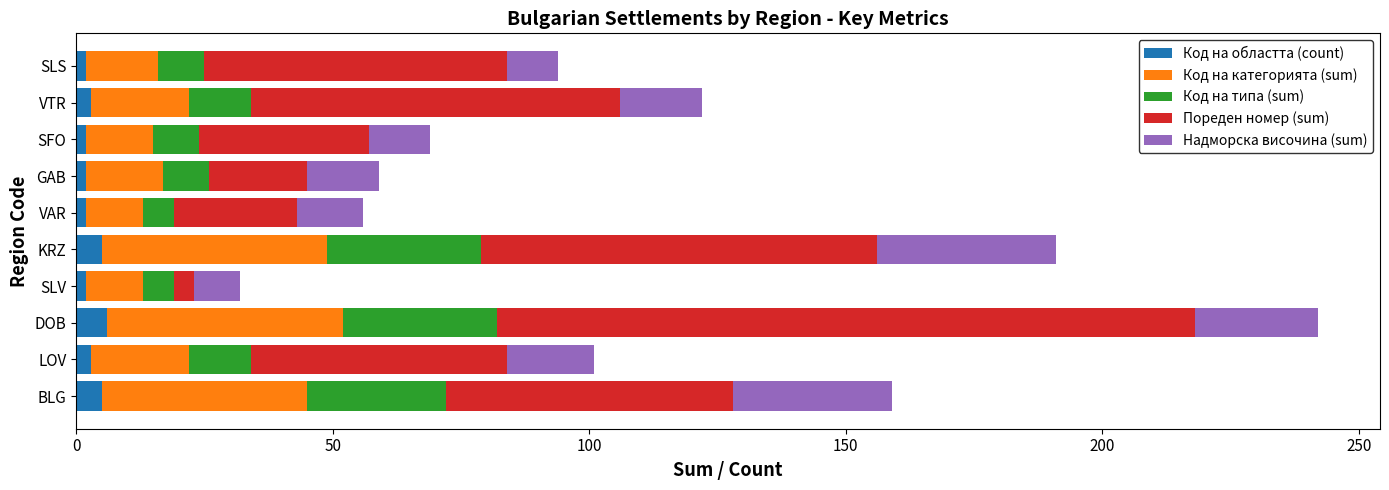

What is the sum of all Код на областта (count) values?

32